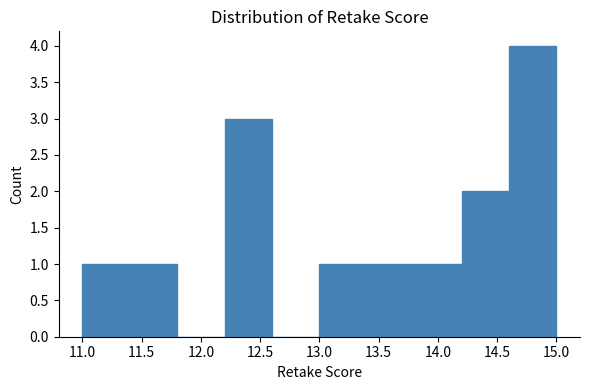

Reading left to right, transcribe this chart: for each bar, give the range it covers on the x-axis and its height. The values are not printed on the chart, so give them approximately, as read against the axis.

11.0 to 11.4: 1
11.4 to 11.8: 1
11.8 to 12.2: 0
12.2 to 12.6: 3
12.6 to 13.0: 0
13.0 to 13.4: 1
13.4 to 13.8: 1
13.8 to 14.2: 1
14.2 to 14.6: 2
14.6 to 15.0: 4